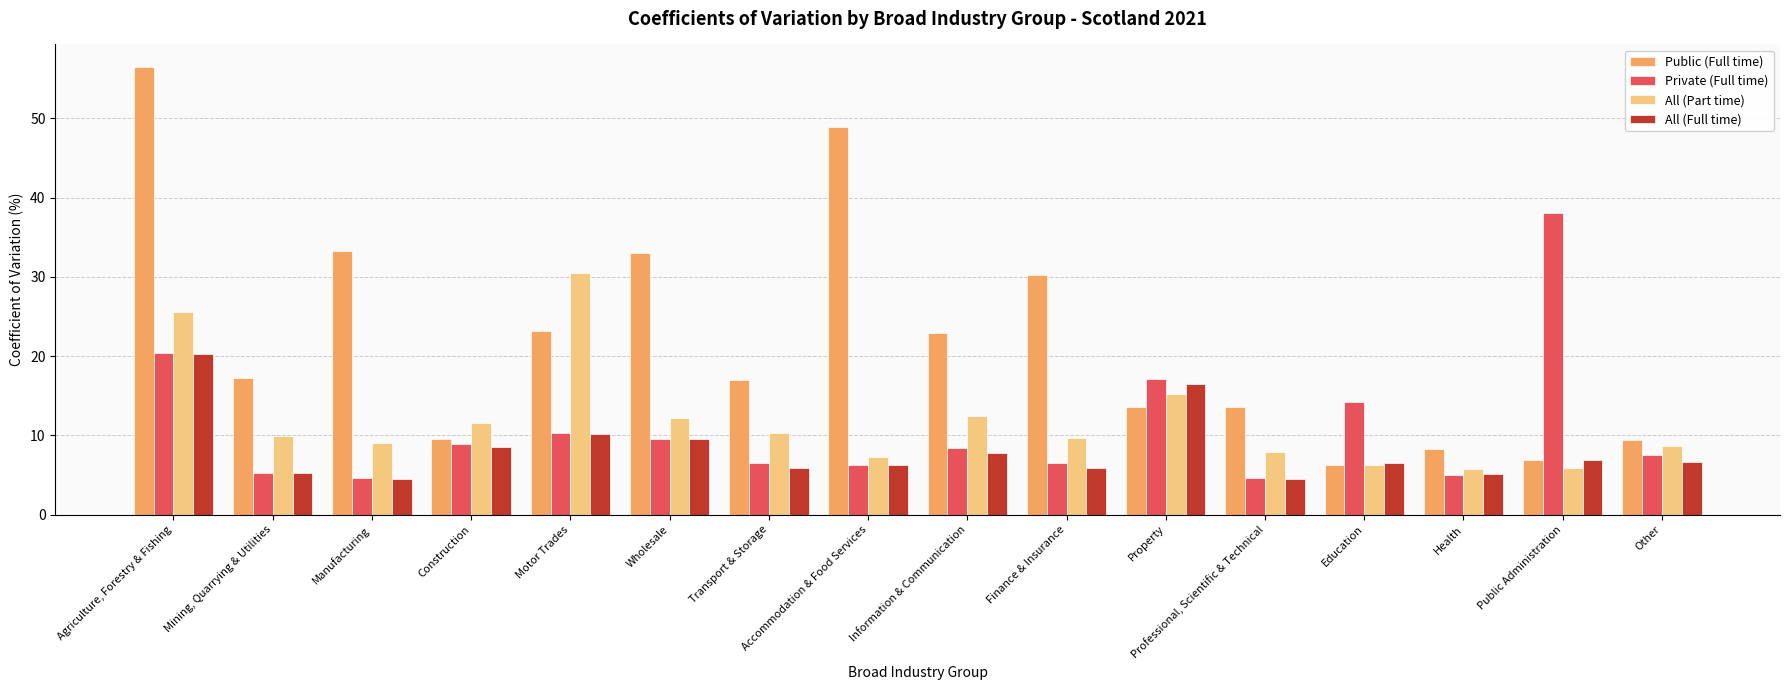

Rank the series by their maximum value, from lowest to highest.

All (Full time), All (Part time), Private (Full time), Public (Full time)